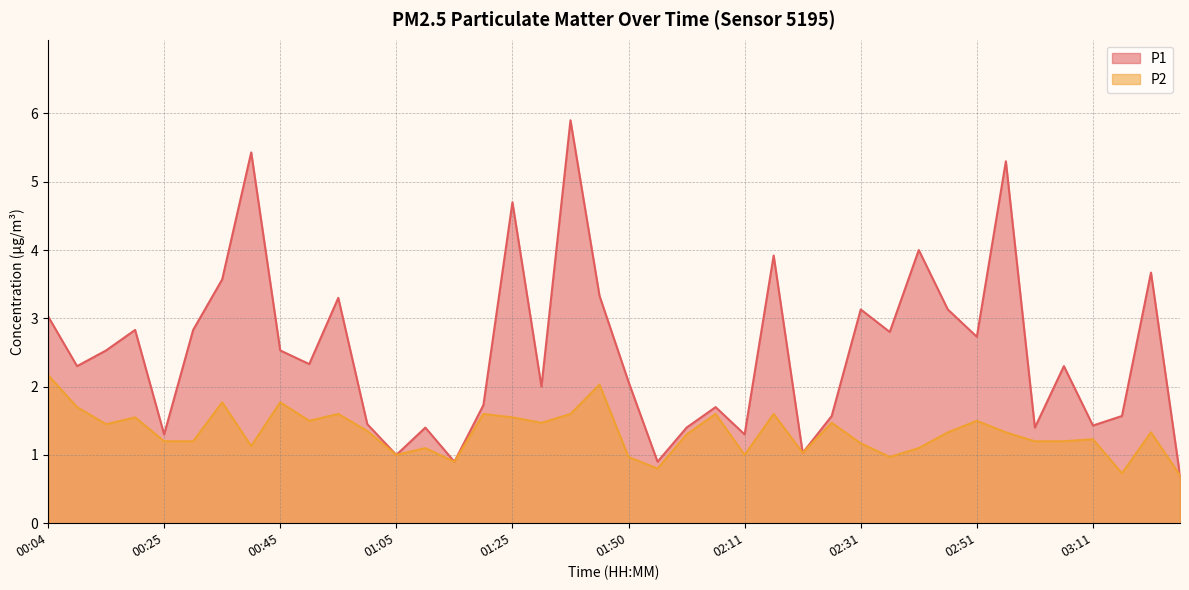

How many data points does each series have?

40